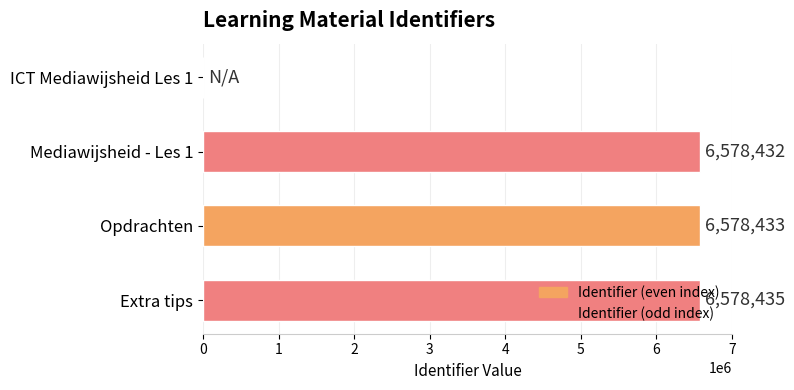

Does the chart contain stacked bars?

No